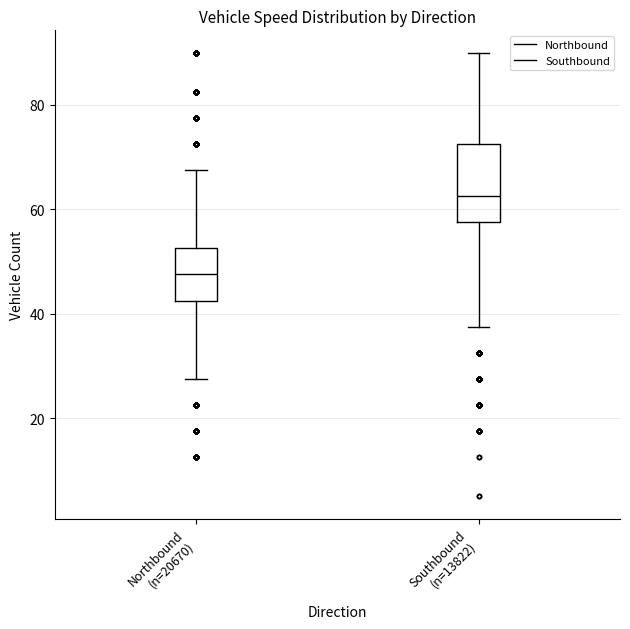

Where does the median line of the box for Southbound (n=13822) sit on the y-axis? The values are not printed on the chart, so give them approximately, as read against the axis.

62